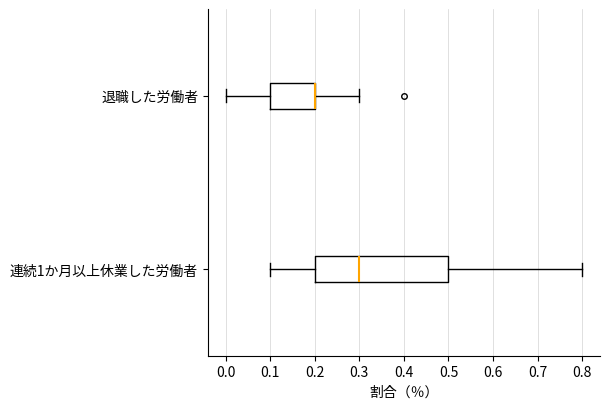

Reading bottom to top, transcribe this box plot: for each box, give where its median line is, the range the box spans, and where its two whiskers end, as read against the x-axis. The values are not printed on the chart, so give them approximately, as read against the axis.

連続1か月以上休業した労働者: median 0.3, box 0.2 to 0.5, whiskers 0.1 to 0.8
退職した労働者: median 0.2 (drawn on the box's right edge), box 0.1 to 0.2, whiskers 0.0 to 0.3